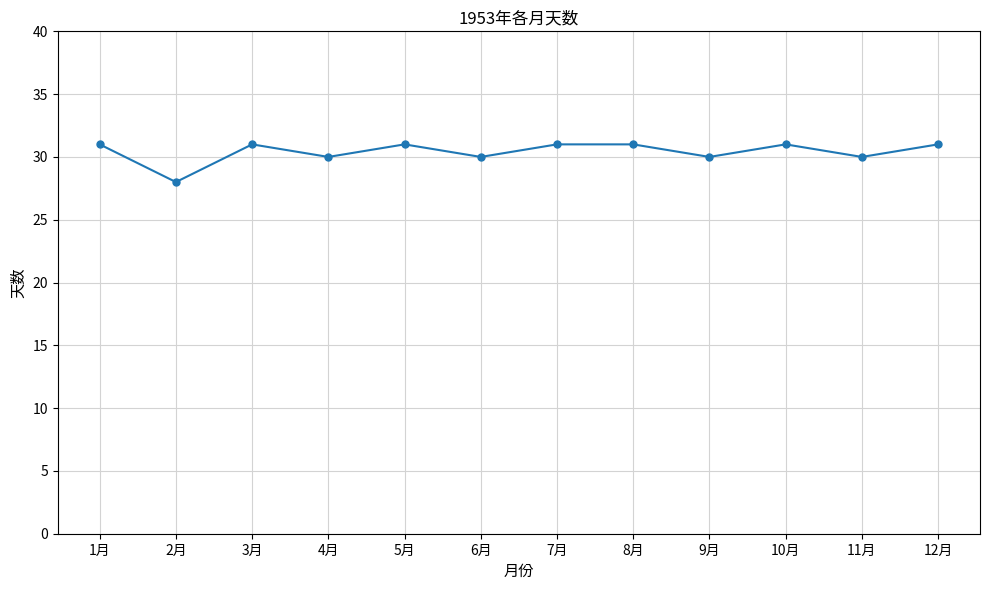

What is the label of the 8th point from the left?

8月